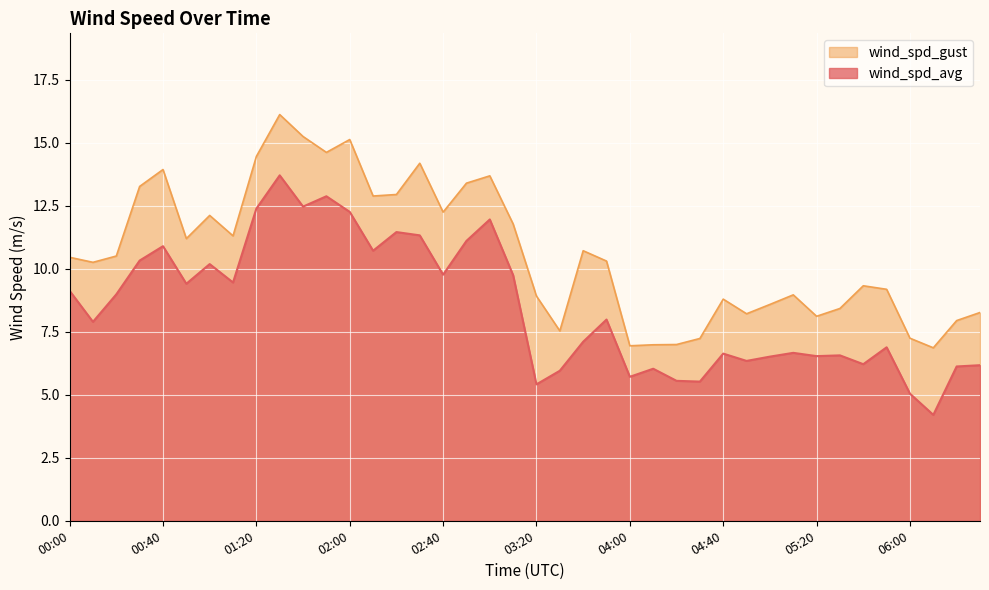

Reading left to right, extract all data points from this chart.

wind_spd_avg: 9.1	7.9	9.0	10.3	10.9	9.4	10.2	9.4	12.4	13.7	12.5	12.9	12.2	10.7	11.4	11.3	9.8	11.1	11.9	9.7	5.4	6.0	7.1	8.0	5.7	6.0	5.5	5.5	6.6	6.3	6.5	6.7	6.5	6.6	6.2	6.9	5.0	4.2	6.1	6.2
wind_spd_gust: 10.4	10.2	10.5	13.3	13.9	11.2	12.1	11.3	14.4	16.1	15.2	14.6	15.1	12.9	12.9	14.2	12.2	13.4	13.7	11.8	8.9	7.5	10.7	10.3	6.9	7.0	7.0	7.2	8.8	8.2	8.6	9.0	8.1	8.4	9.3	9.2	7.2	6.9	7.9	8.3